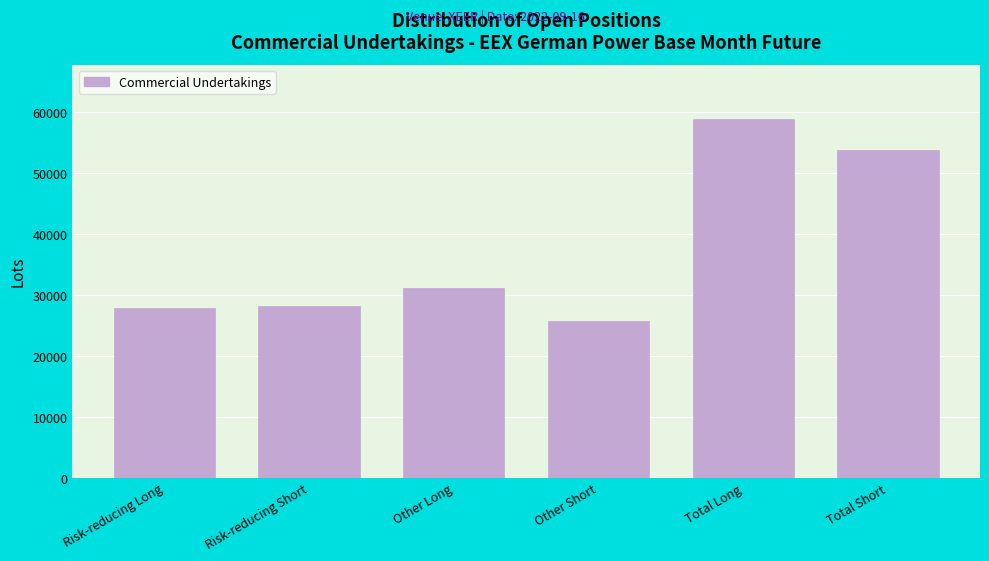

What is the minimum value shown in the chart?

25640.7